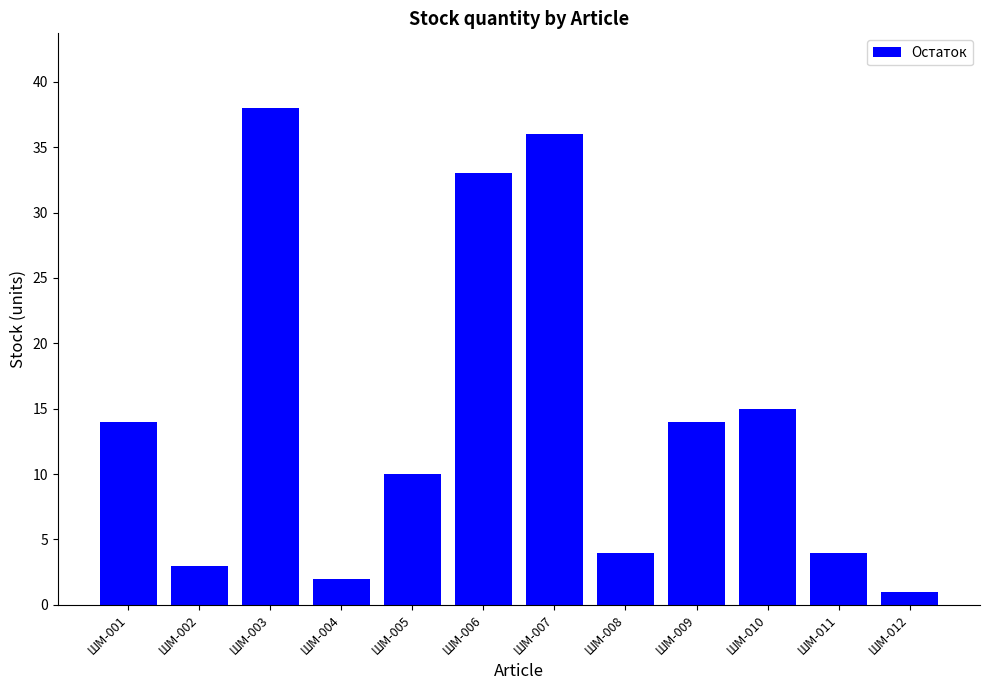

How many categories are shown in the chart?

12